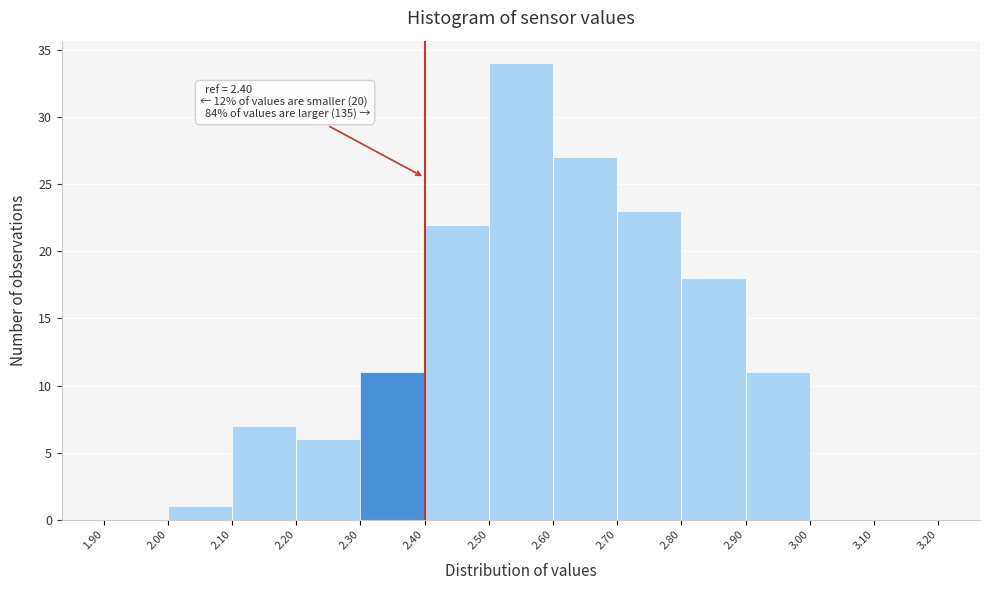

Which range on the x-axis has the tallest bar?

2.50 to 2.60